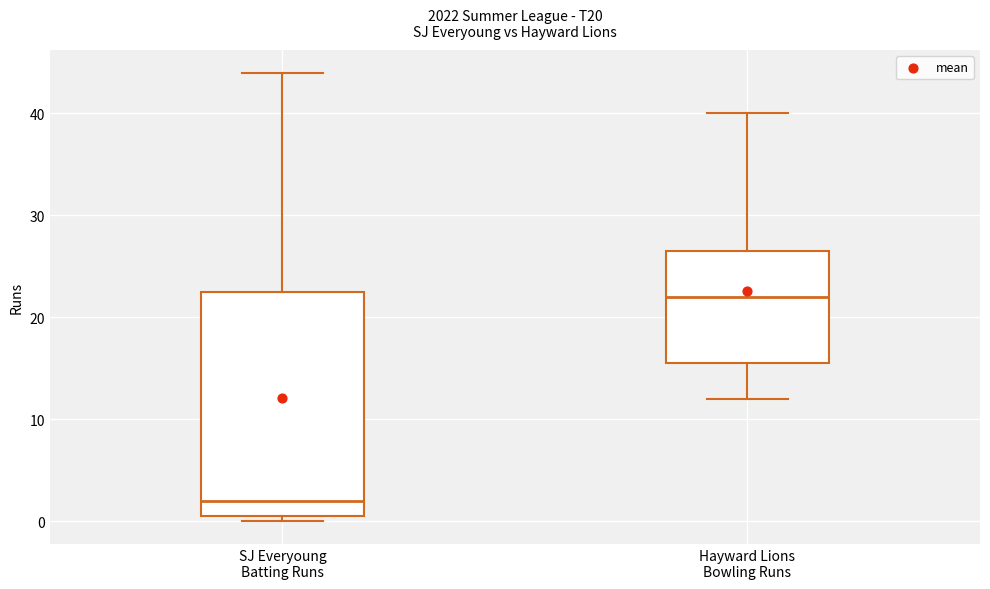

Where is the lower edge of the box for Hayward Lions Bowling Runs on the y-axis? The values are not printed on the chart, so give them approximately, as read against the axis.

16